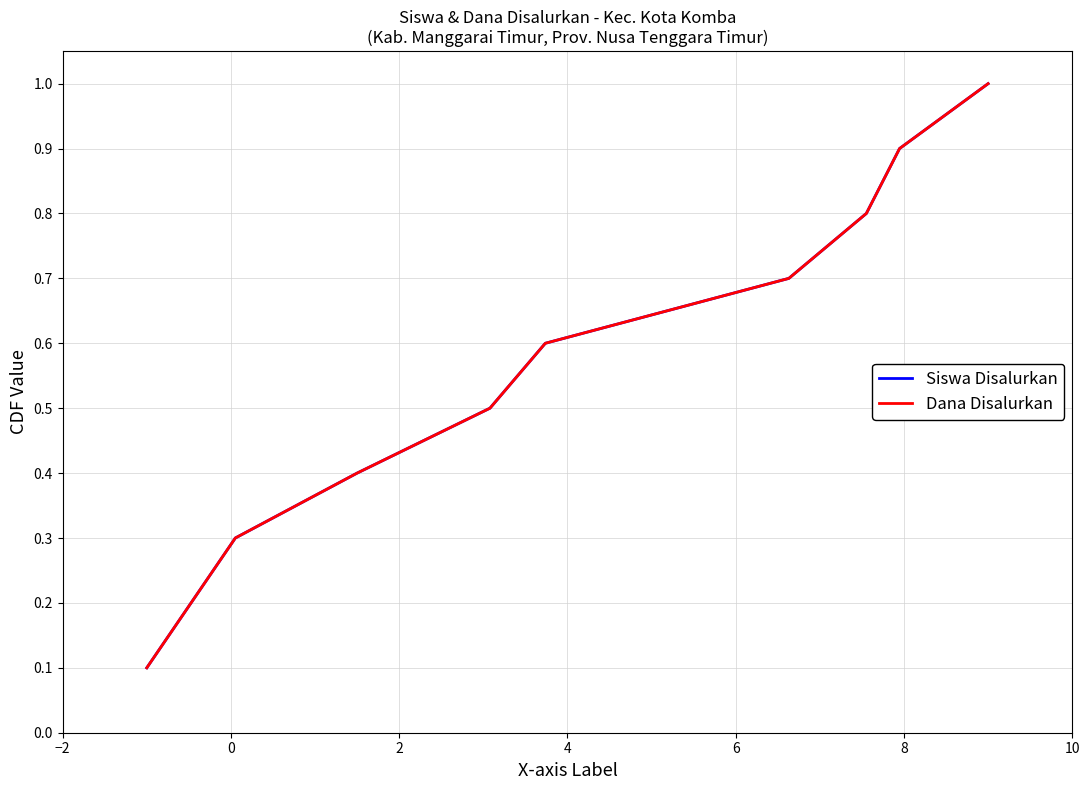

What is the difference between the second highest and second lowest values in the Siswa Disalurkan series?

0.7